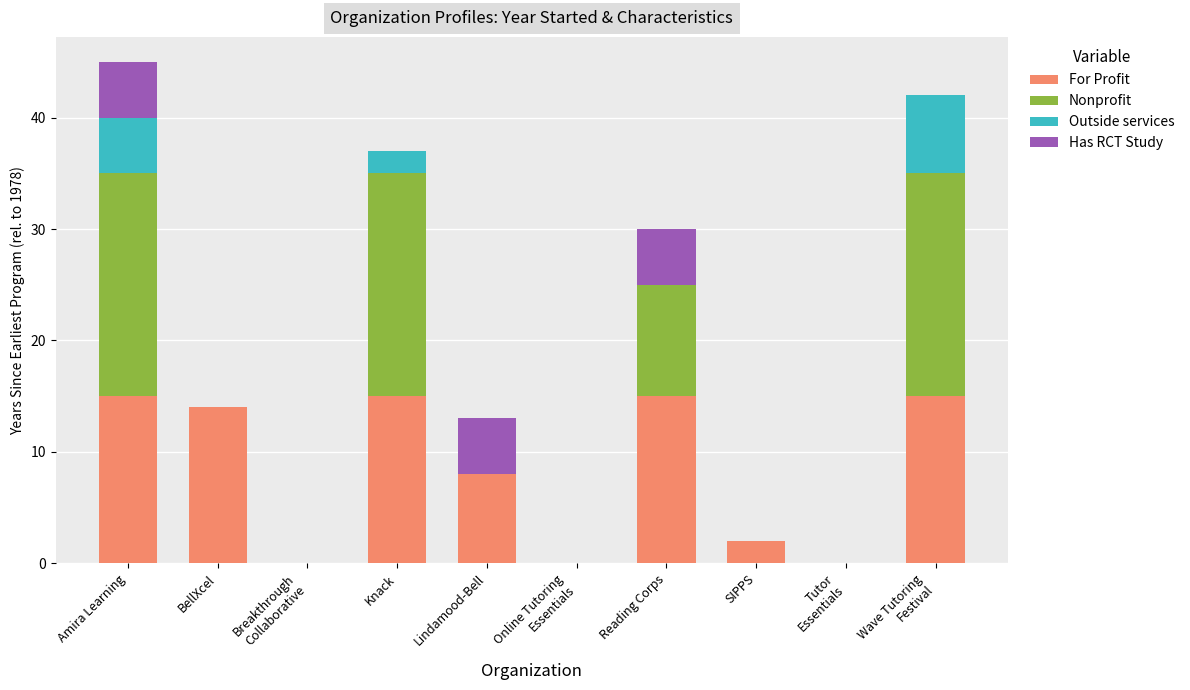

How many data points does each series have?

10